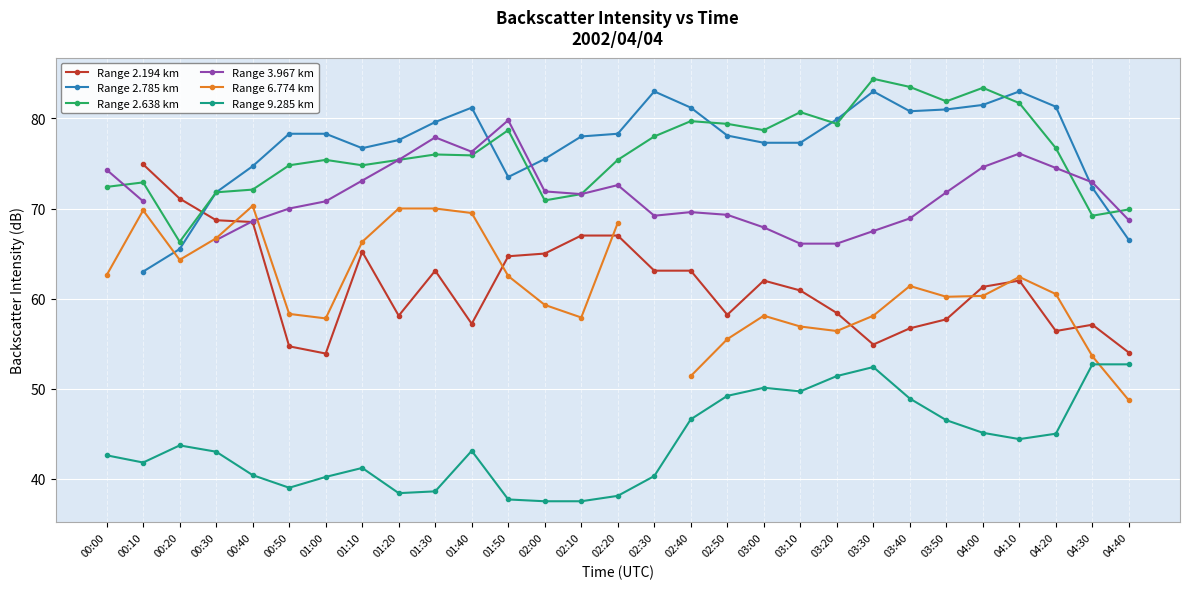

Is it true that Range 9.285 km equals 37.5 at 02:10?

True